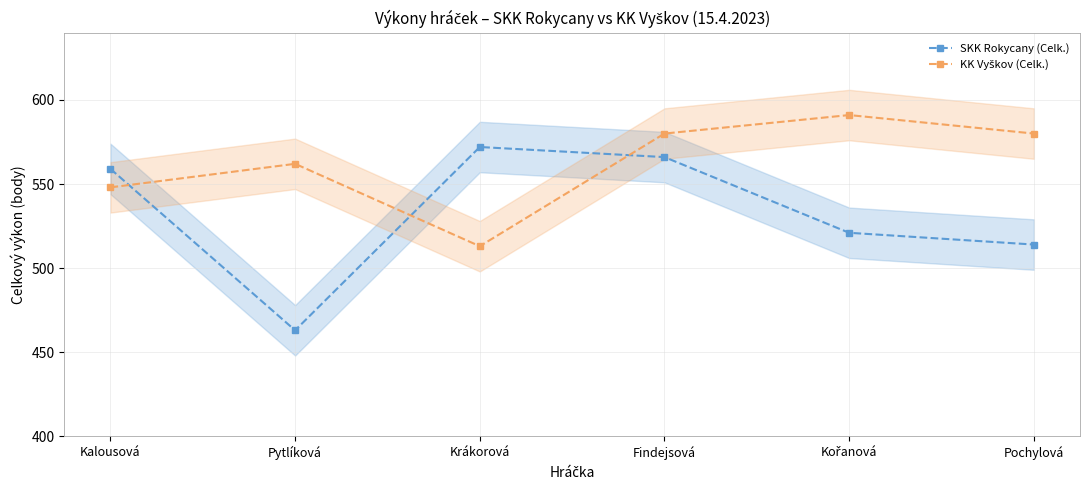

What is the spread (max minus min) of values at Pytlíková?

99